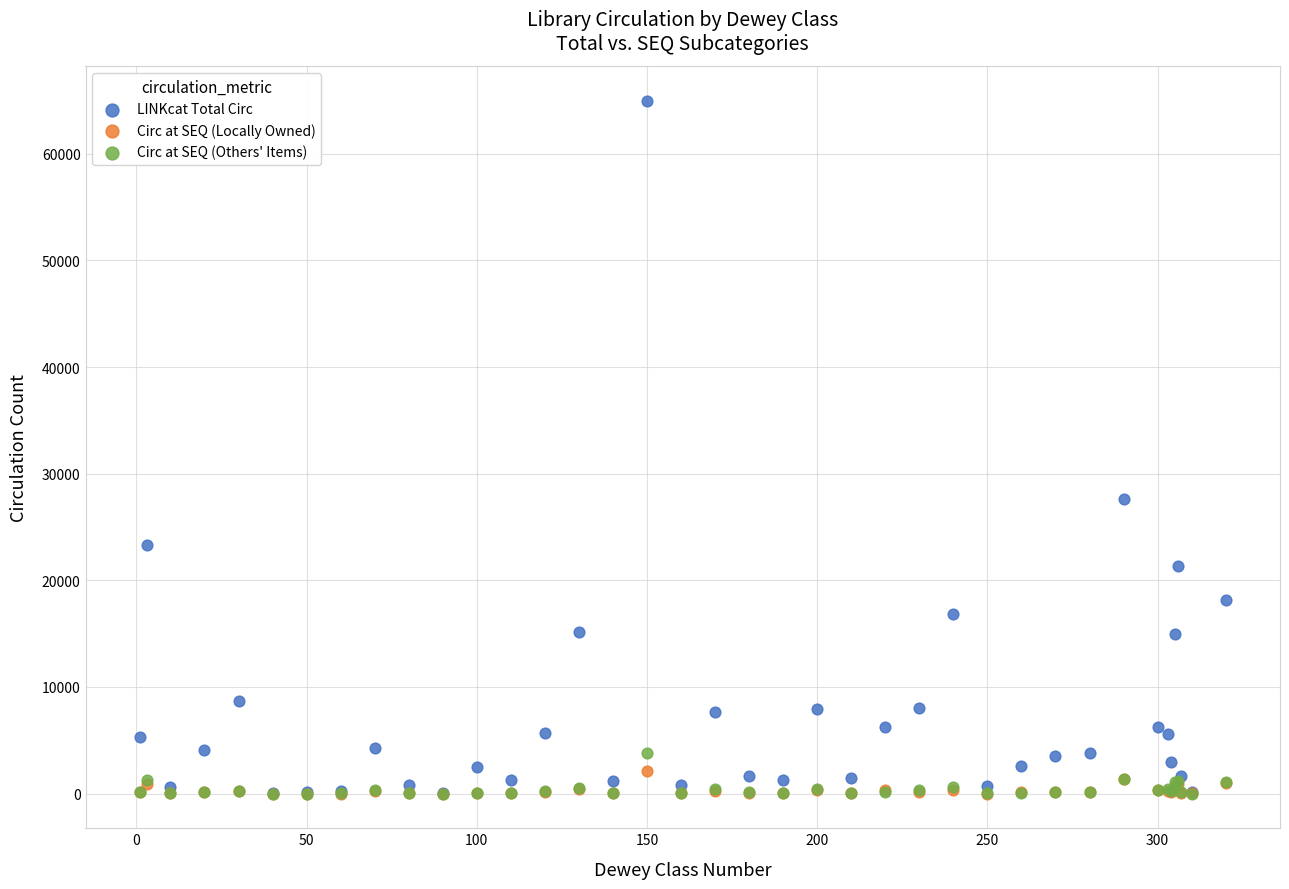

Which series reaches the maximum Y coordinate?

LINKcat Total Circ